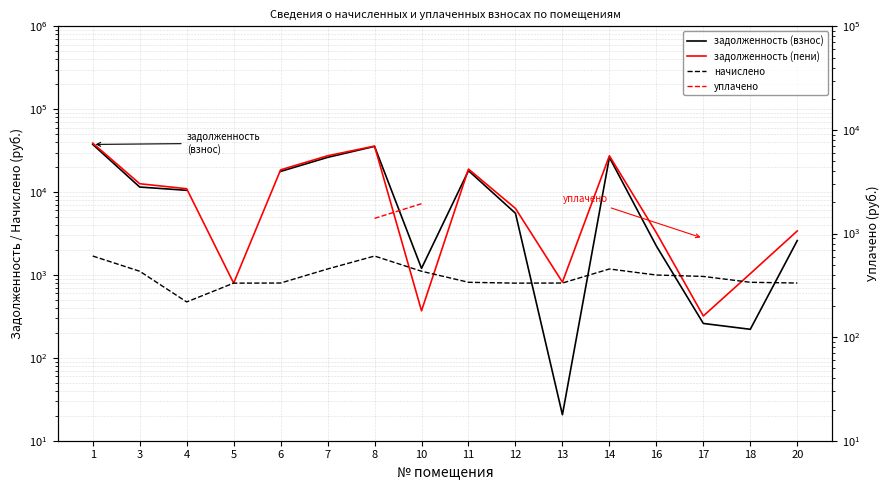

What is the lowest value of the задолженность (пени) series?

320.0